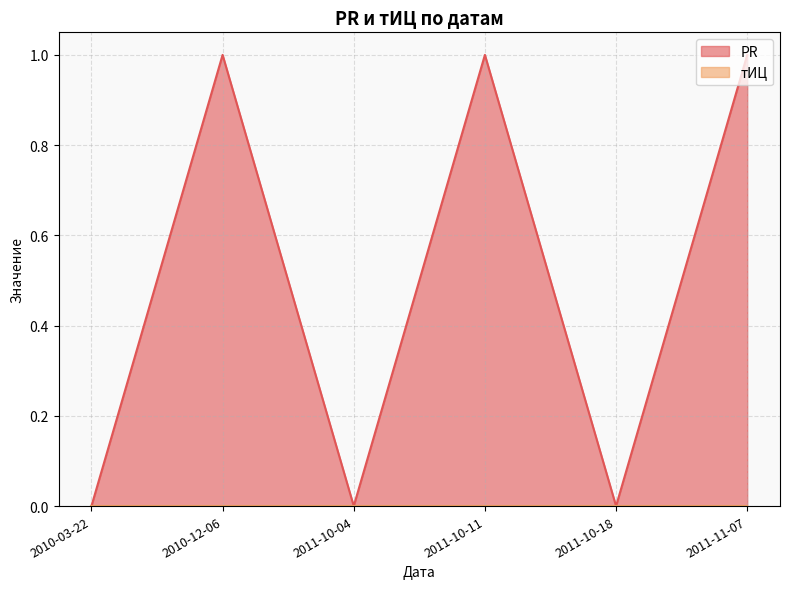

What position from the left is 2011-10-18?

5